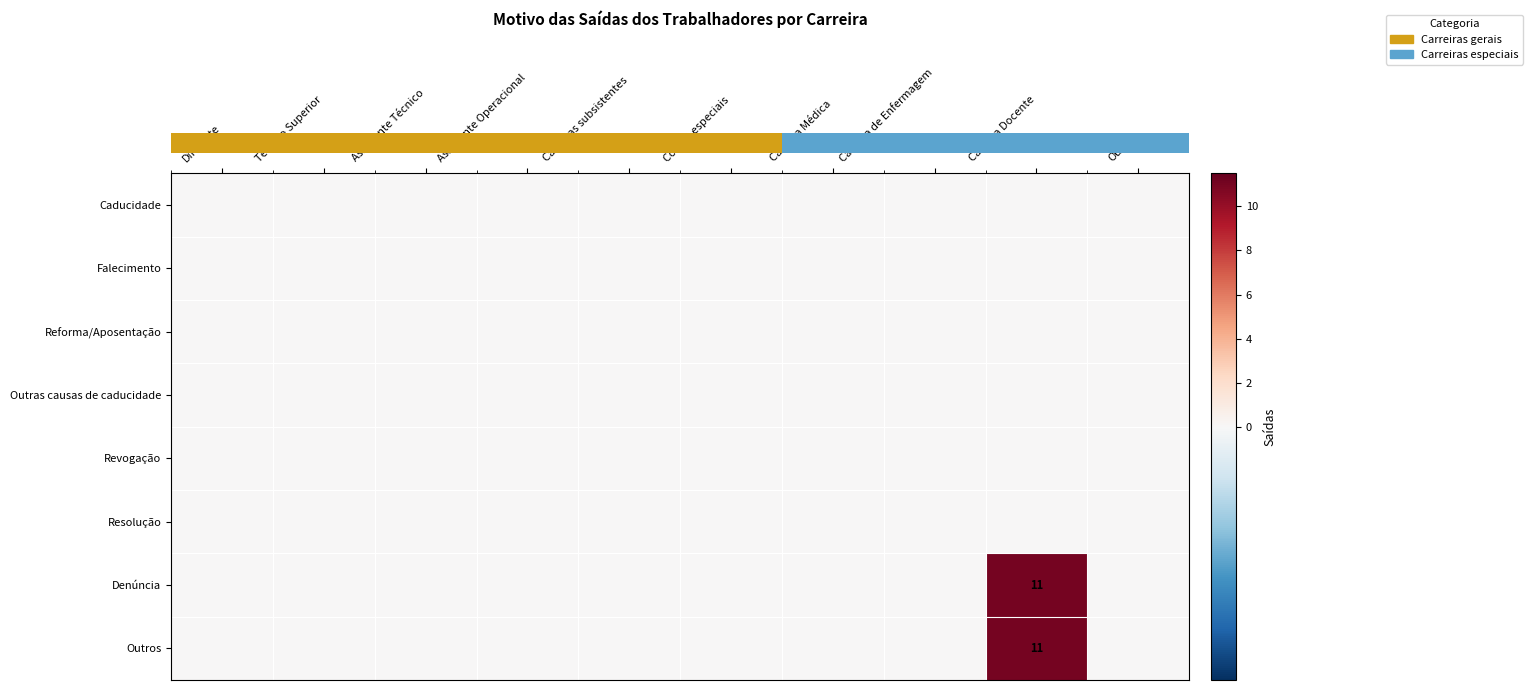

At which label does row_2 reach its minimum?

Dirigente